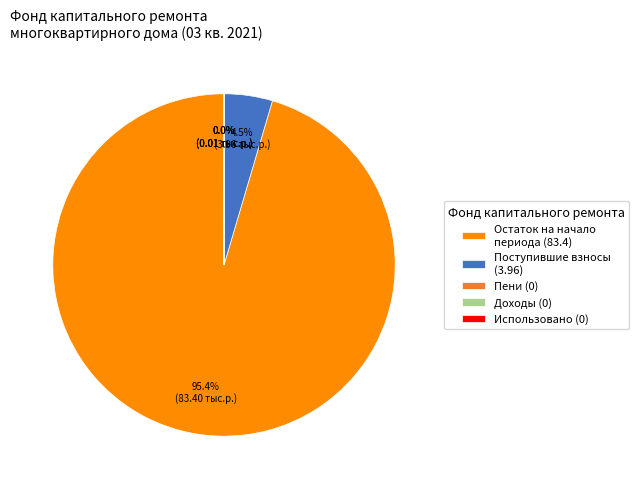

What percentage is NOT represented by Поступившие взносы (3.96)?

95.5%